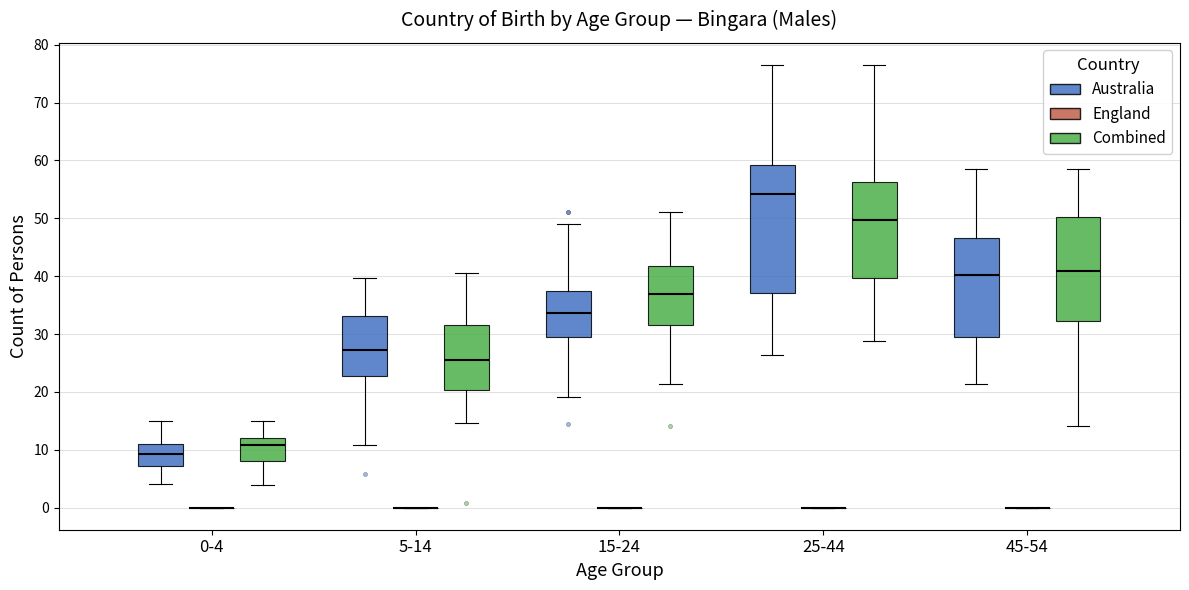

Where does the median line of the box for 45-54 (Australia) sit on the y-axis? The values are not printed on the chart, so give them approximately, as read against the axis.

40